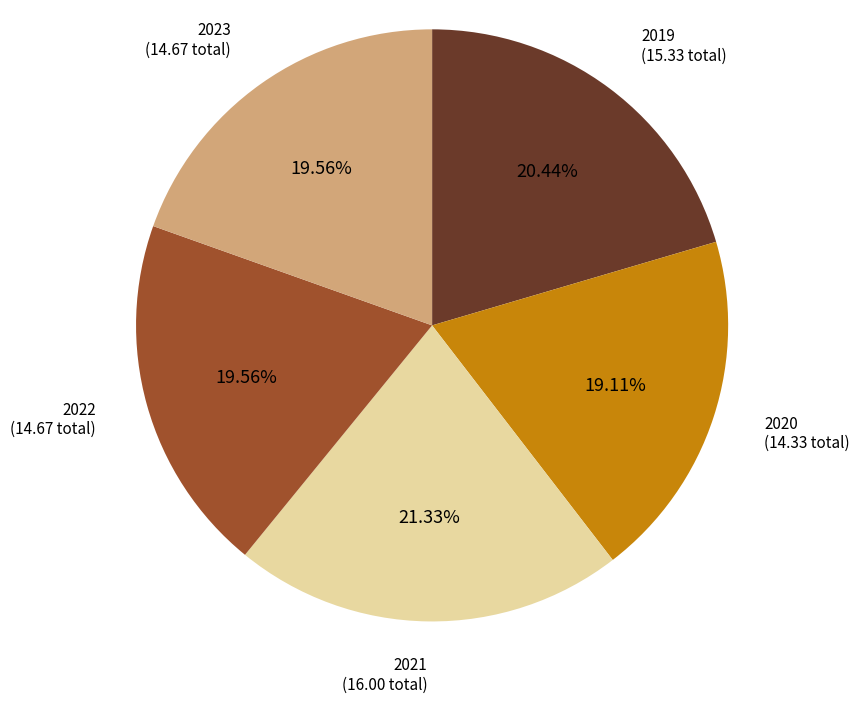

How many slices are in this pie chart?

5